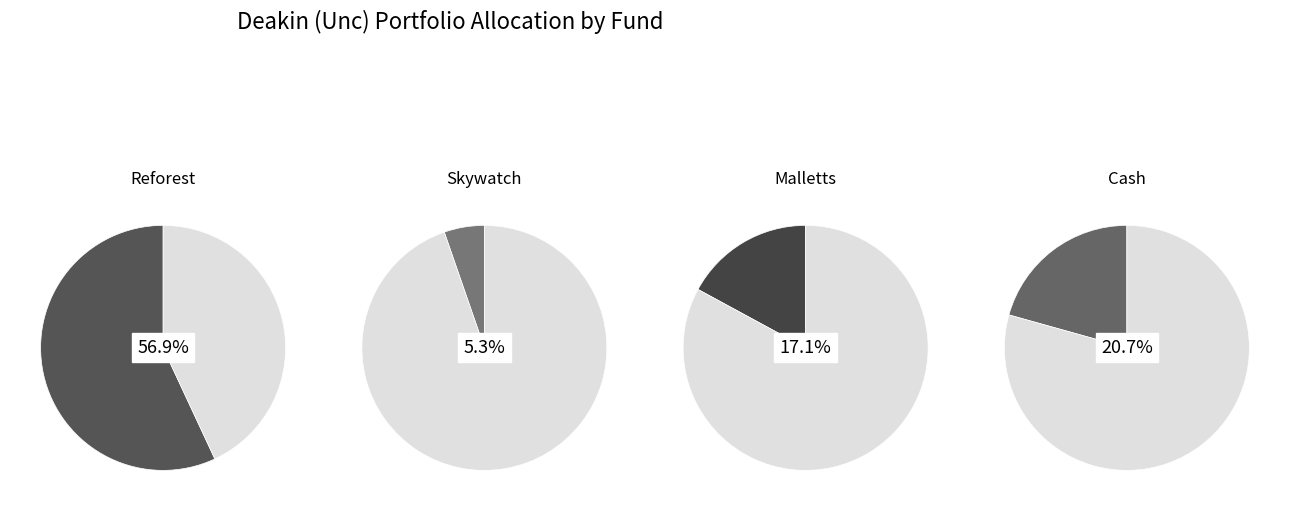

What is the majority slice?

Reforest